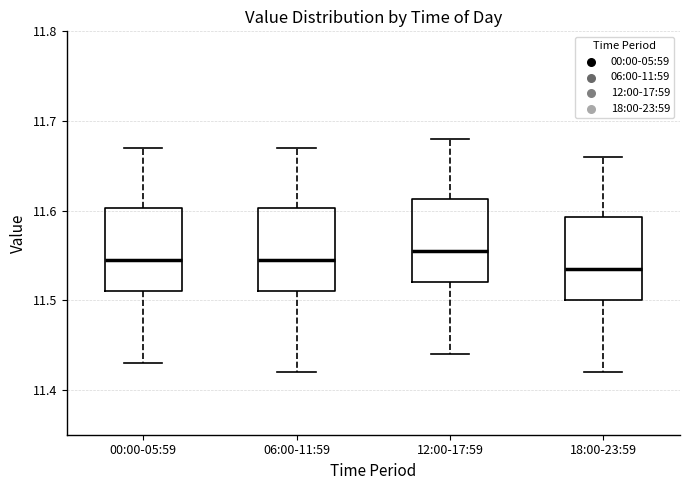

Reading left to right, read every box against the y-axis: the position of its median line, the range the box covers, and the ends of its whiskers. The values are not printed on the chart, so give them approximately, as read against the axis.

00:00-05:59: median 11.55, box 11.51 to 11.60, whiskers 11.43 to 11.67
06:00-11:59: median 11.55, box 11.51 to 11.60, whiskers 11.42 to 11.67
12:00-17:59: median 11.56, box 11.52 to 11.61, whiskers 11.44 to 11.68
18:00-23:59: median 11.54, box 11.50 to 11.59, whiskers 11.42 to 11.66